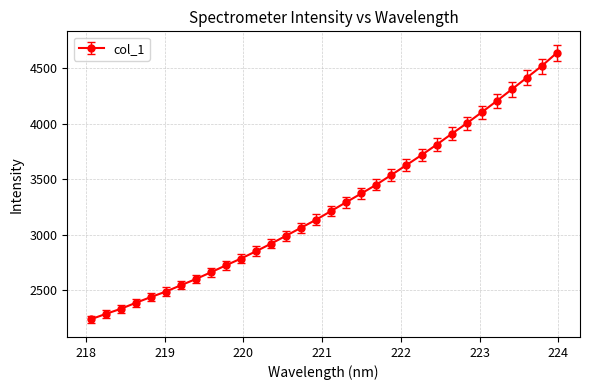

What is the difference between the second highest and minimum values?

2281.7